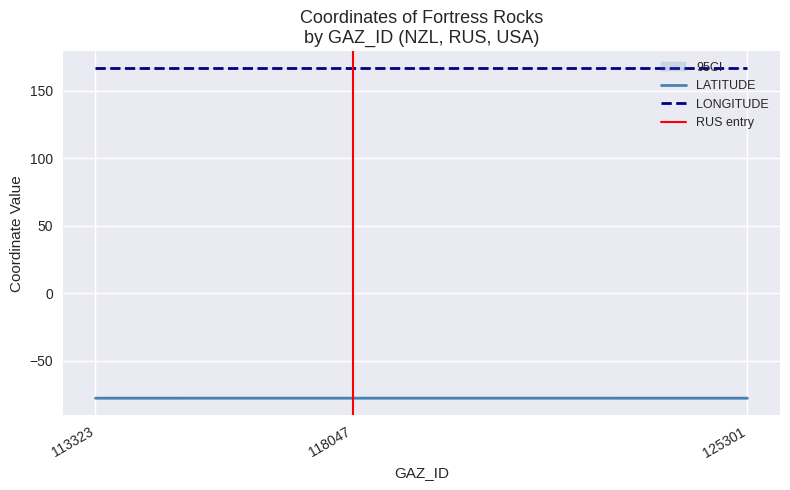

What is the highest value of the LONGITUDE series?

166.7